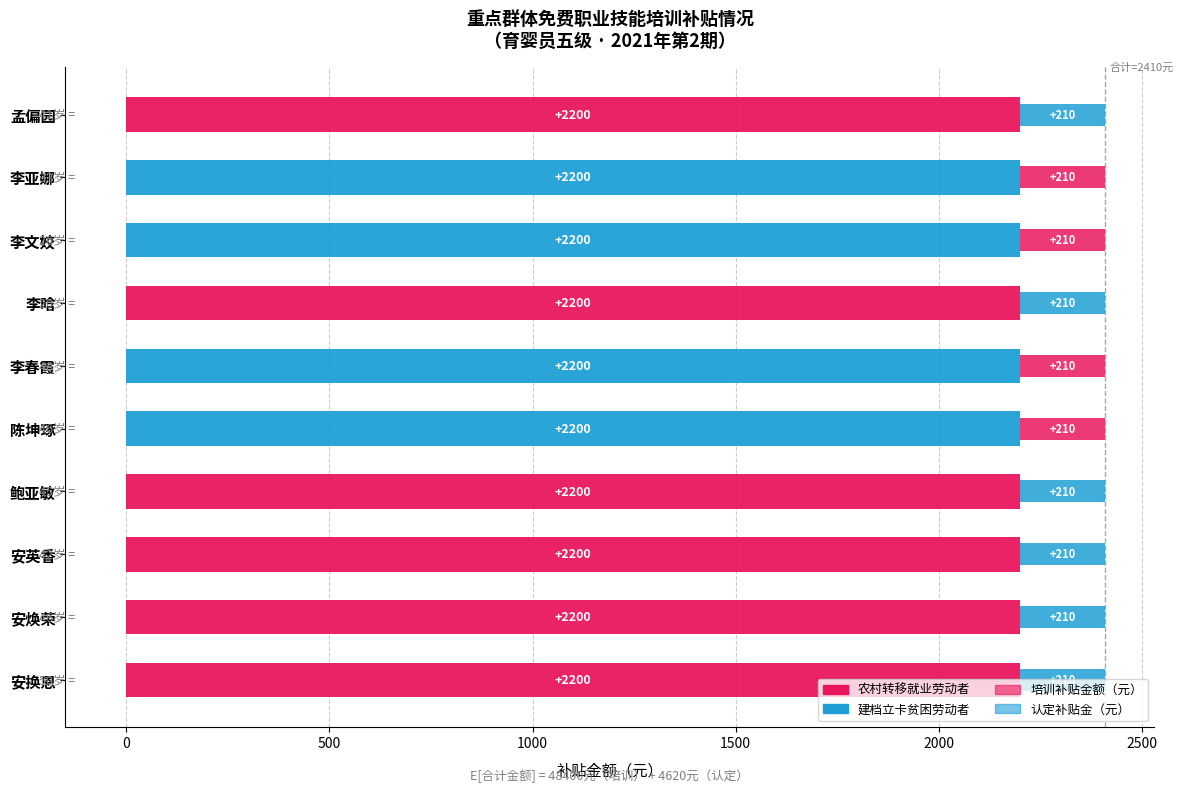

Count the number of categories in the chart.

10